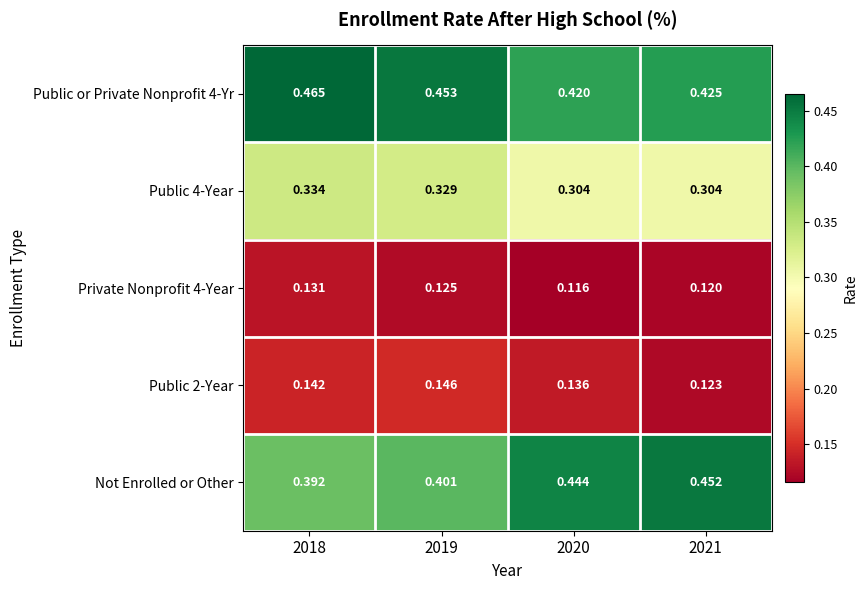

Which series has the largest total across all categories?

Public or Private Nonprofit 4-Yr